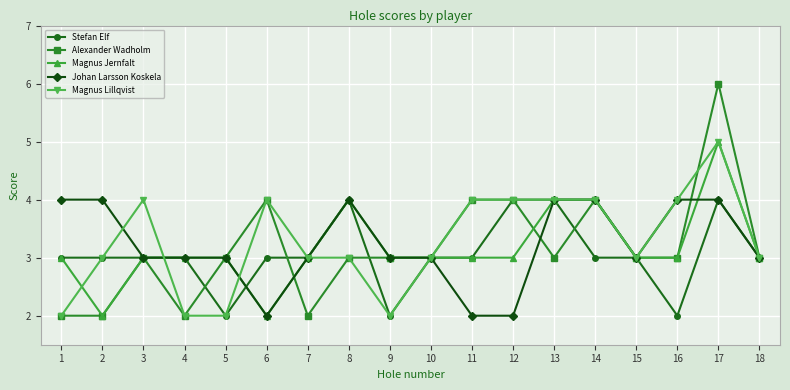

True or false: Alexander Wadholm has more than 0 points higher than both neighbors.

True